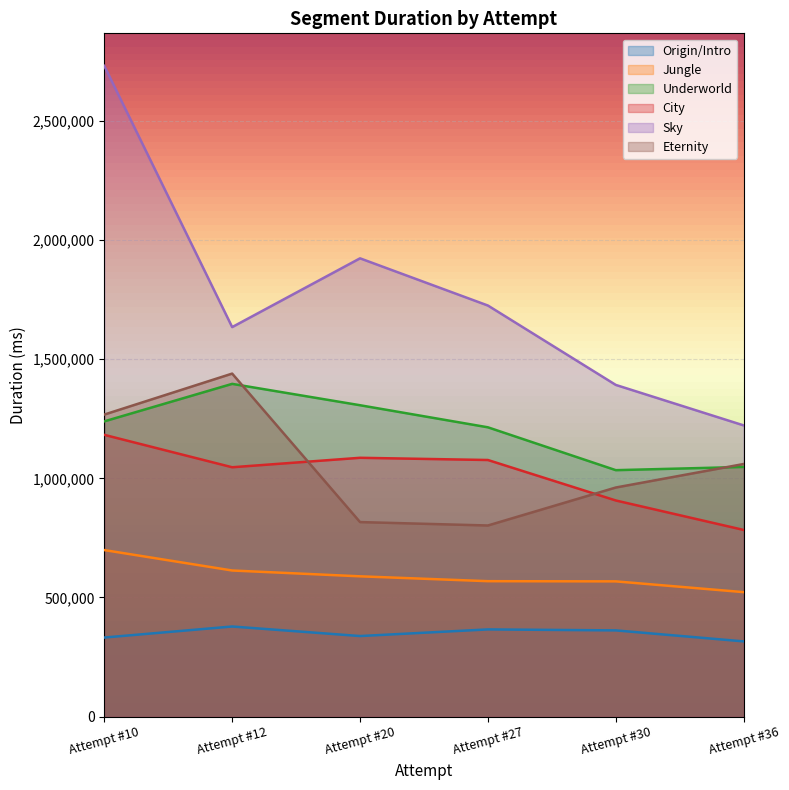

What are all the series names shown in the legend?

Origin/Intro, Jungle, Underworld, City, Sky, Eternity